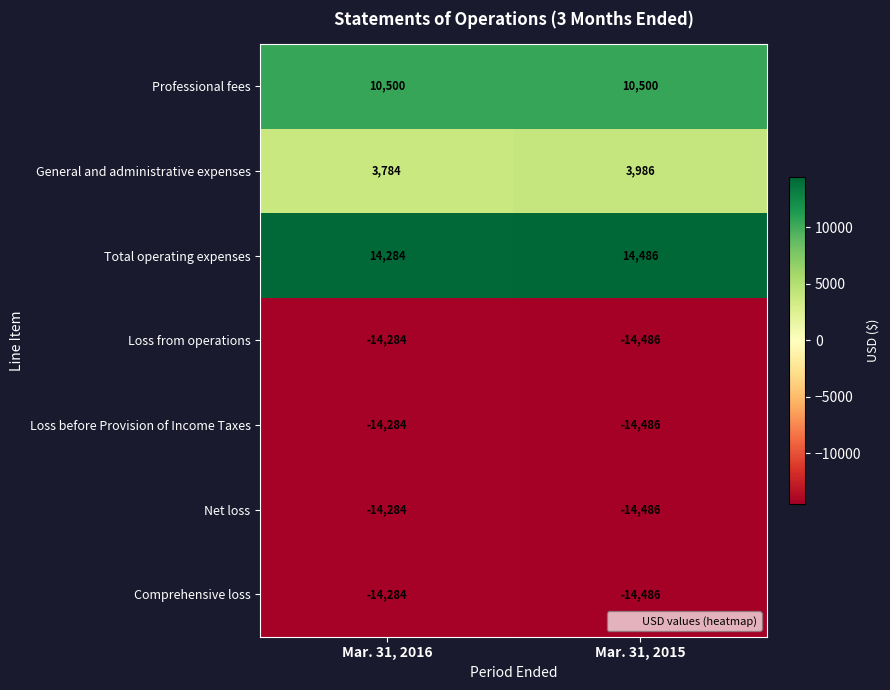

How many categories are shown in the chart?

2